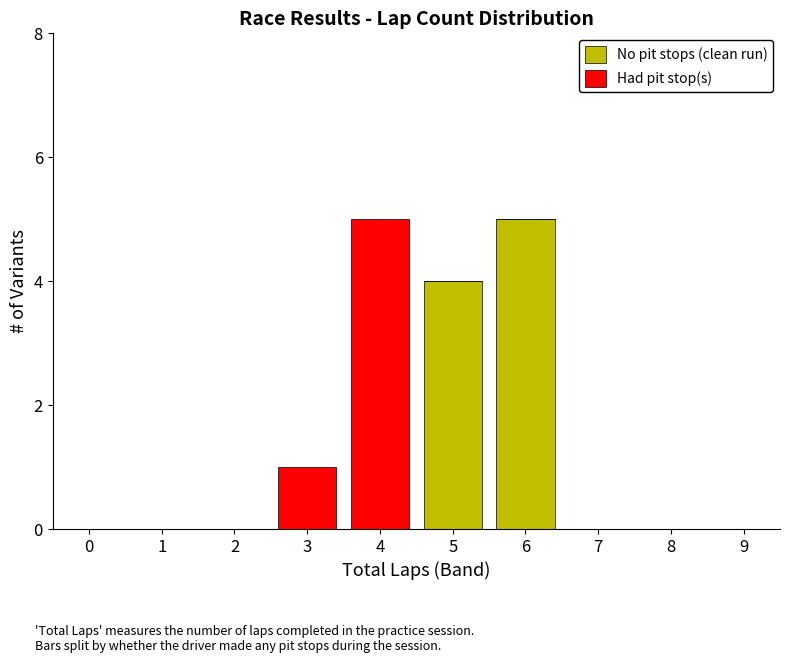

Are the bars grouped side by side (vs. stacked)?

No